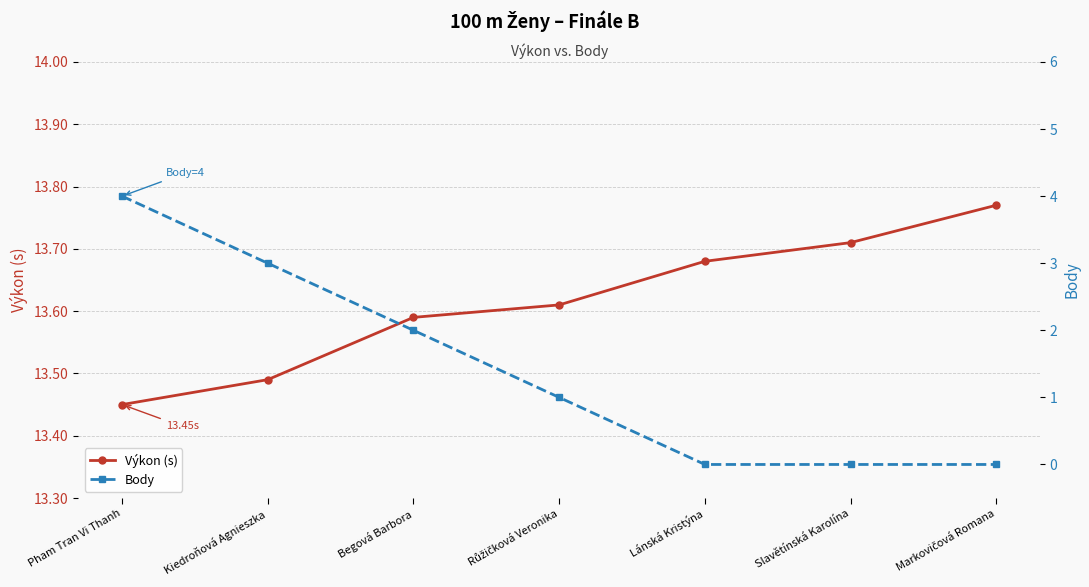

True or false: Body has more than 2 interior local peaks.

False